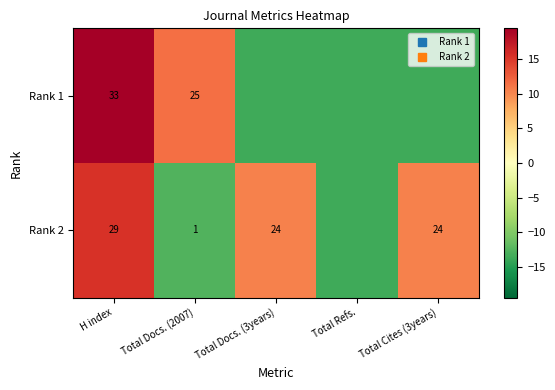

What is the spread (max minus min) of values at Total Cites (3years)?

24.0